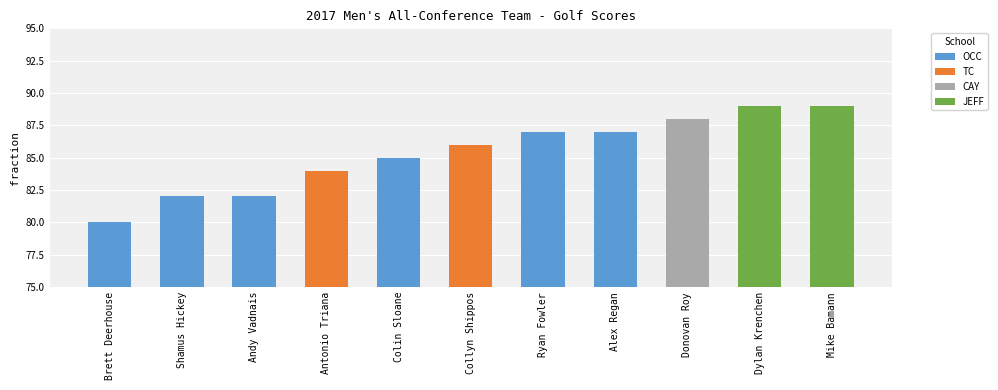

Reading left to right, transcribe all the data shown in this chart.

80	82	82	84	85	86	87	87	88	89	89